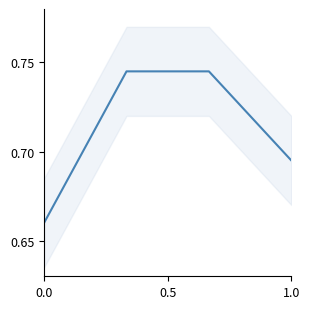

What is the greatest value displayed?

0.7